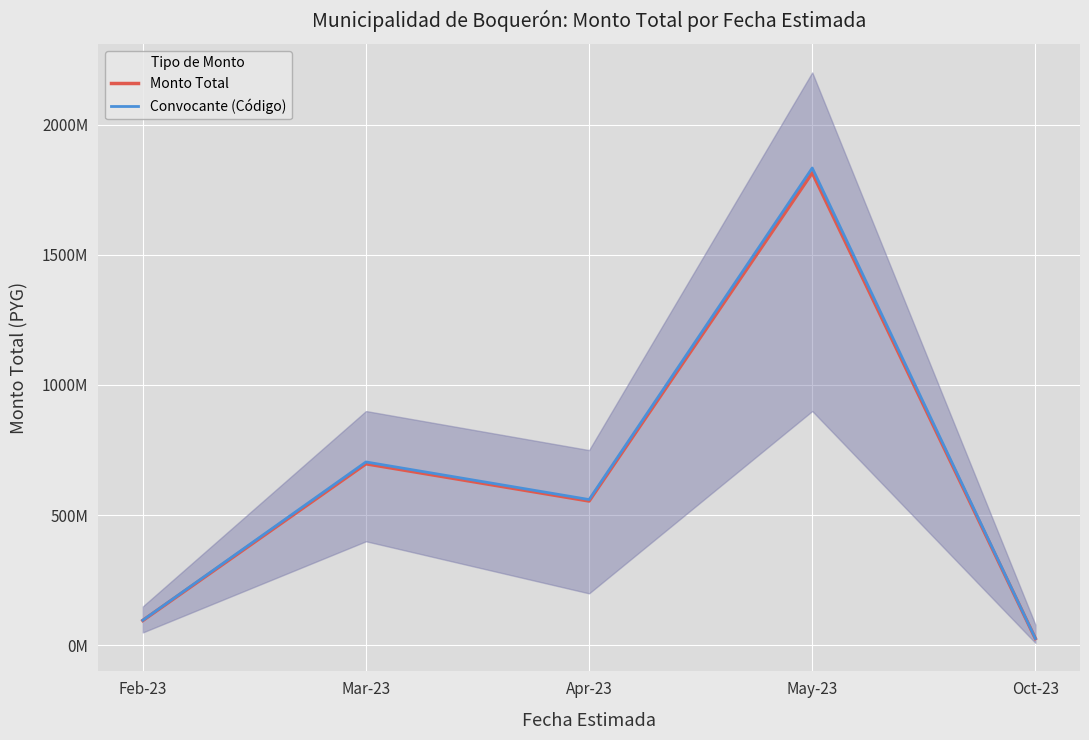

Is the value of Convocante (Código) at Oct-23 greater than the value of Monto Total at May-23?

No